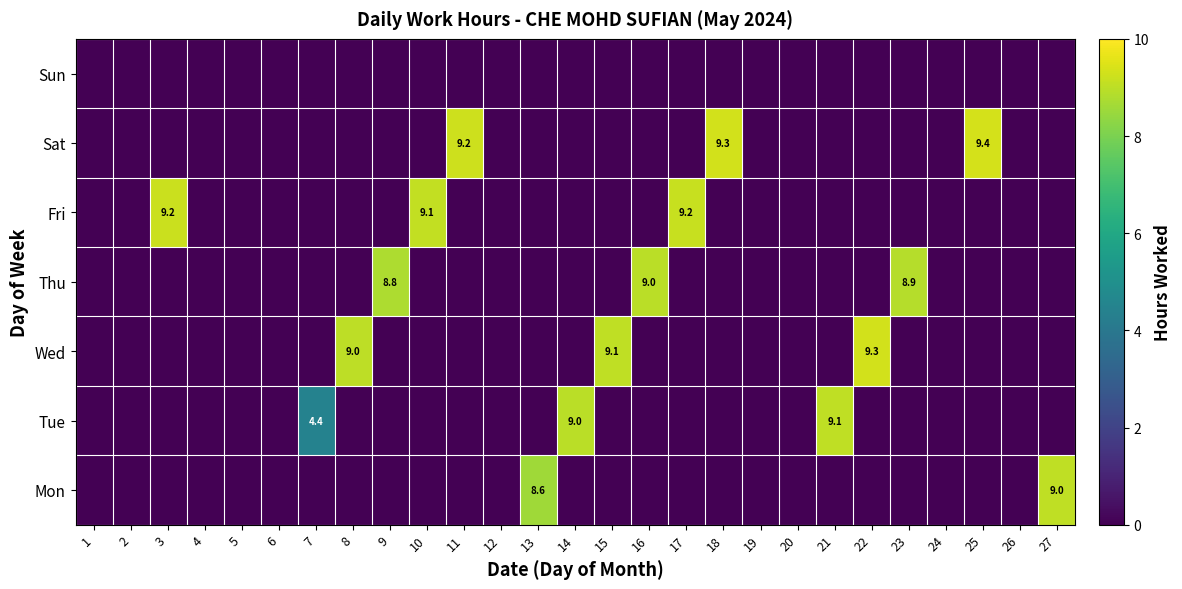

At which category is the sum across all series the highest?

25